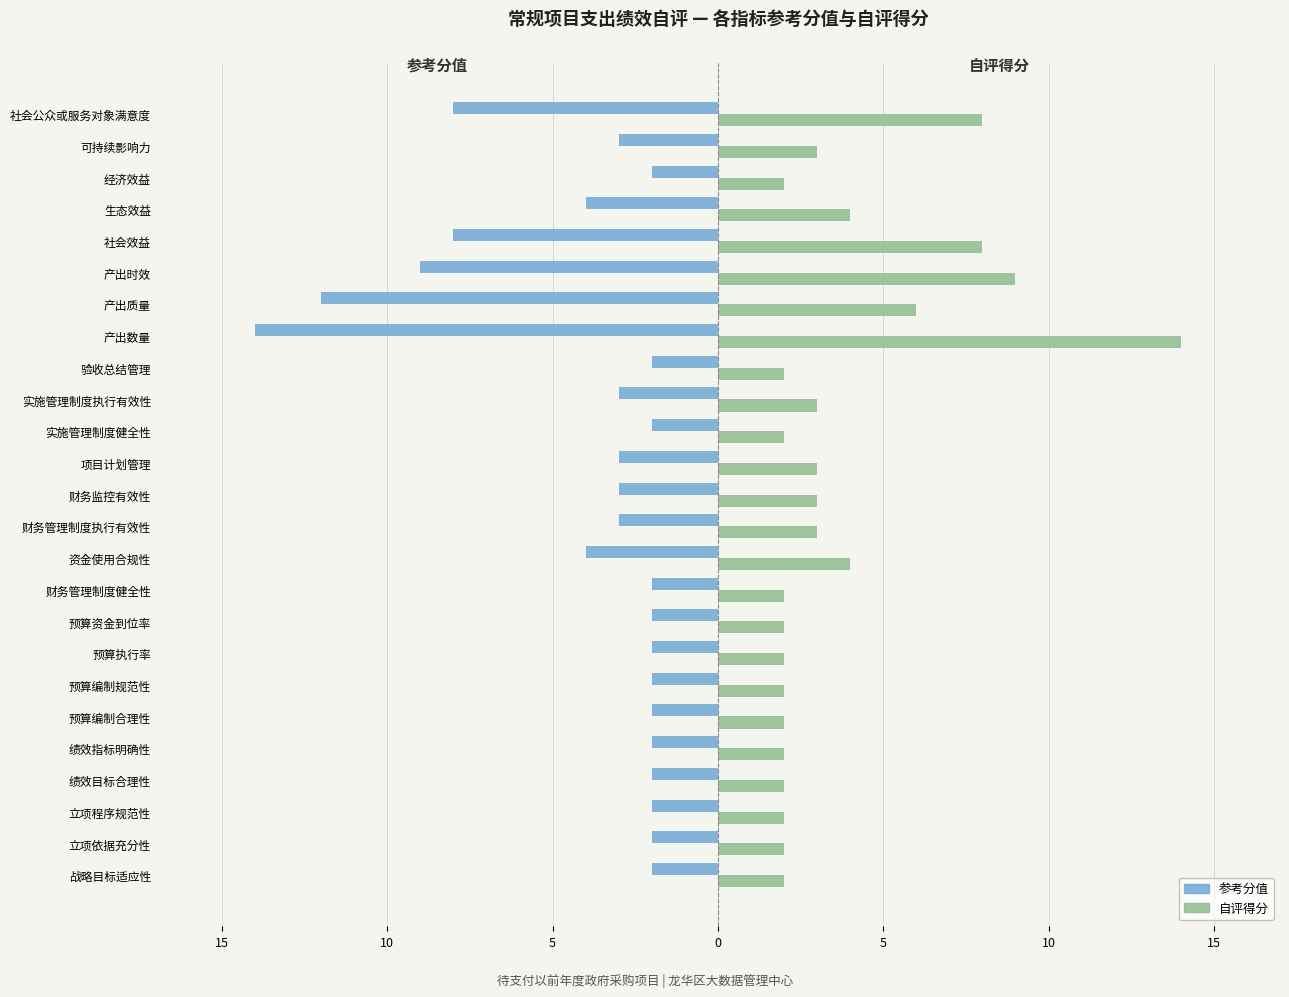

At how many categories does at least one series exceed 13?

1